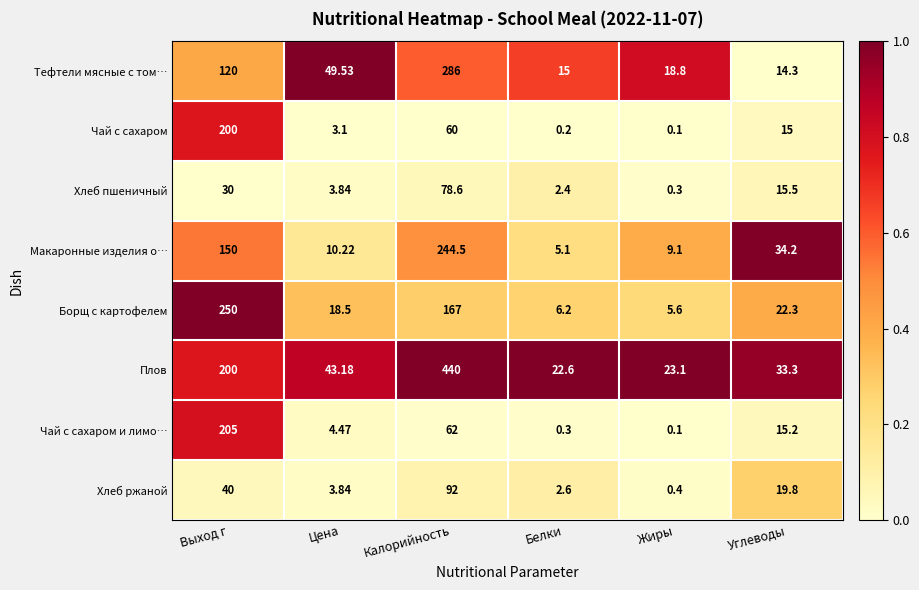

Which series has the largest range (max minus min)?

Плов